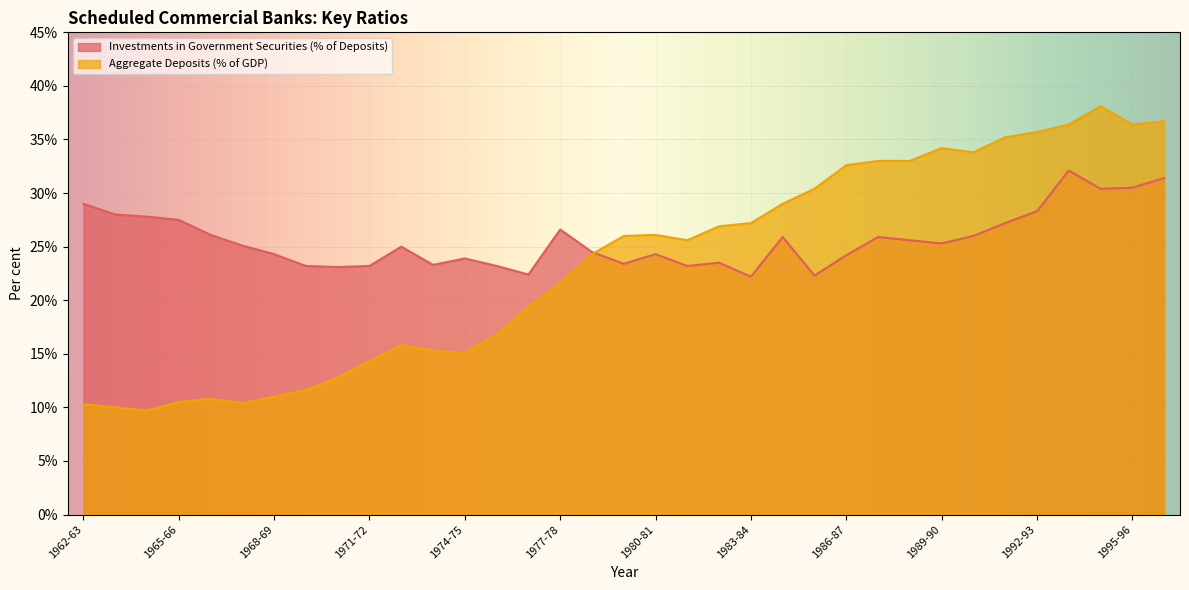

Between which two adjacent categories do Aggregate Deposits (% of GDP) and Investments in Government Securities (% of Deposits) first intersect?

1978-79 and 1979-80